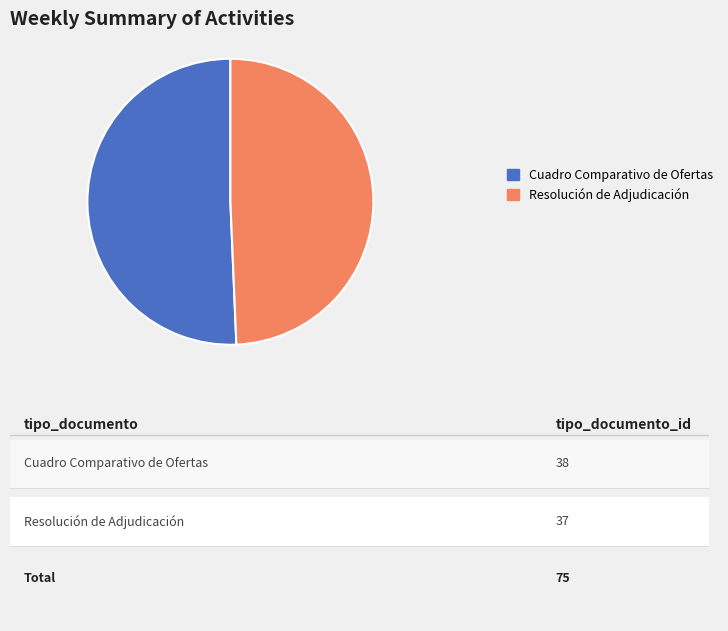

Is the sum of Resolución de Adjudicación and Cuadro Comparativo de Ofertas greater than half?

Yes